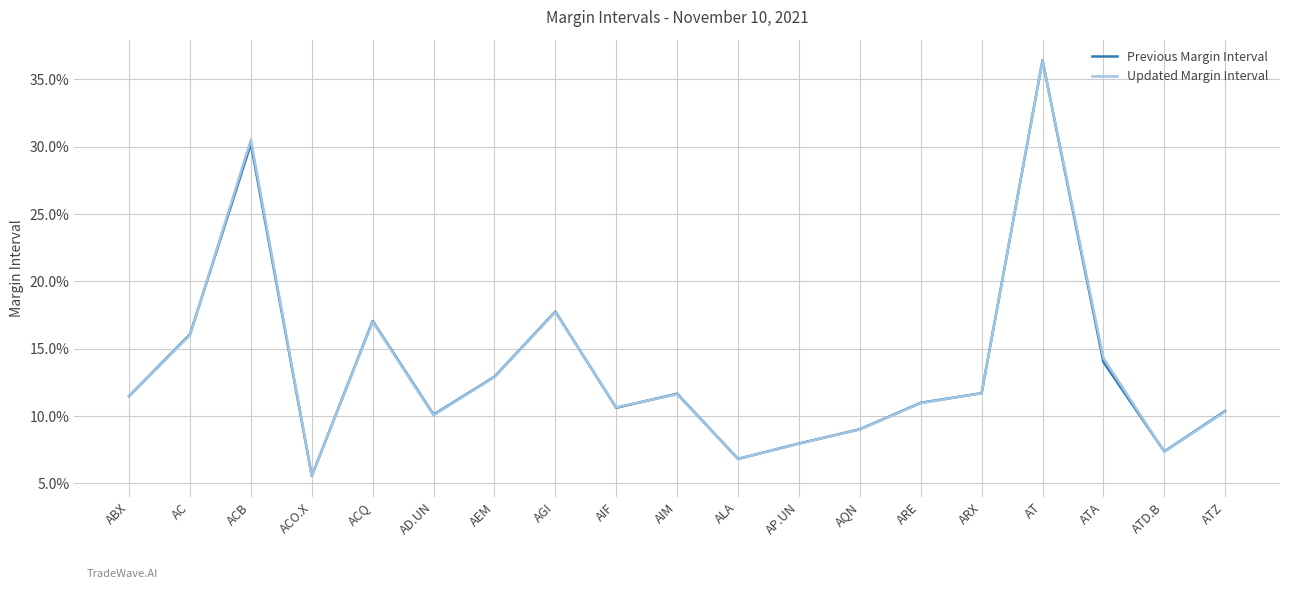

At which label does Previous Margin Interval reach its minimum?

ACO.X